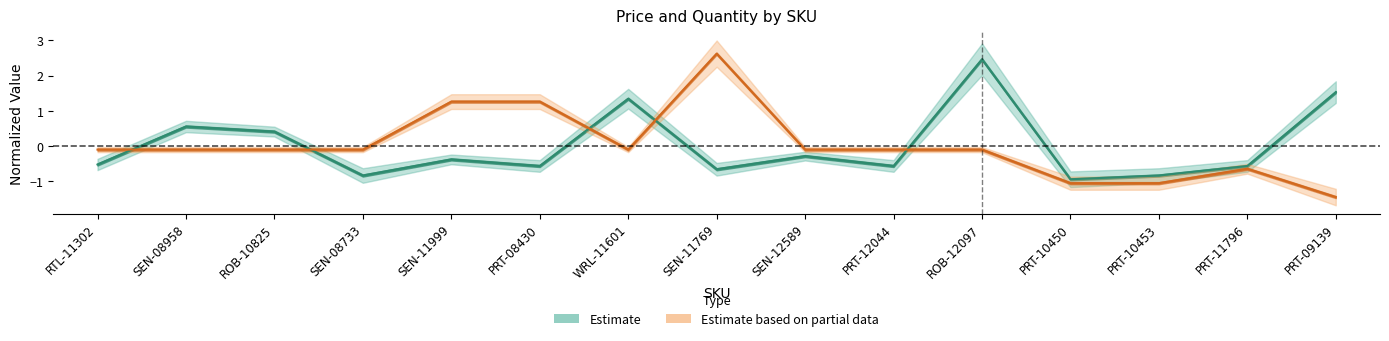

True or false: Estimate based on partial data and Estimate cross at least once.

True